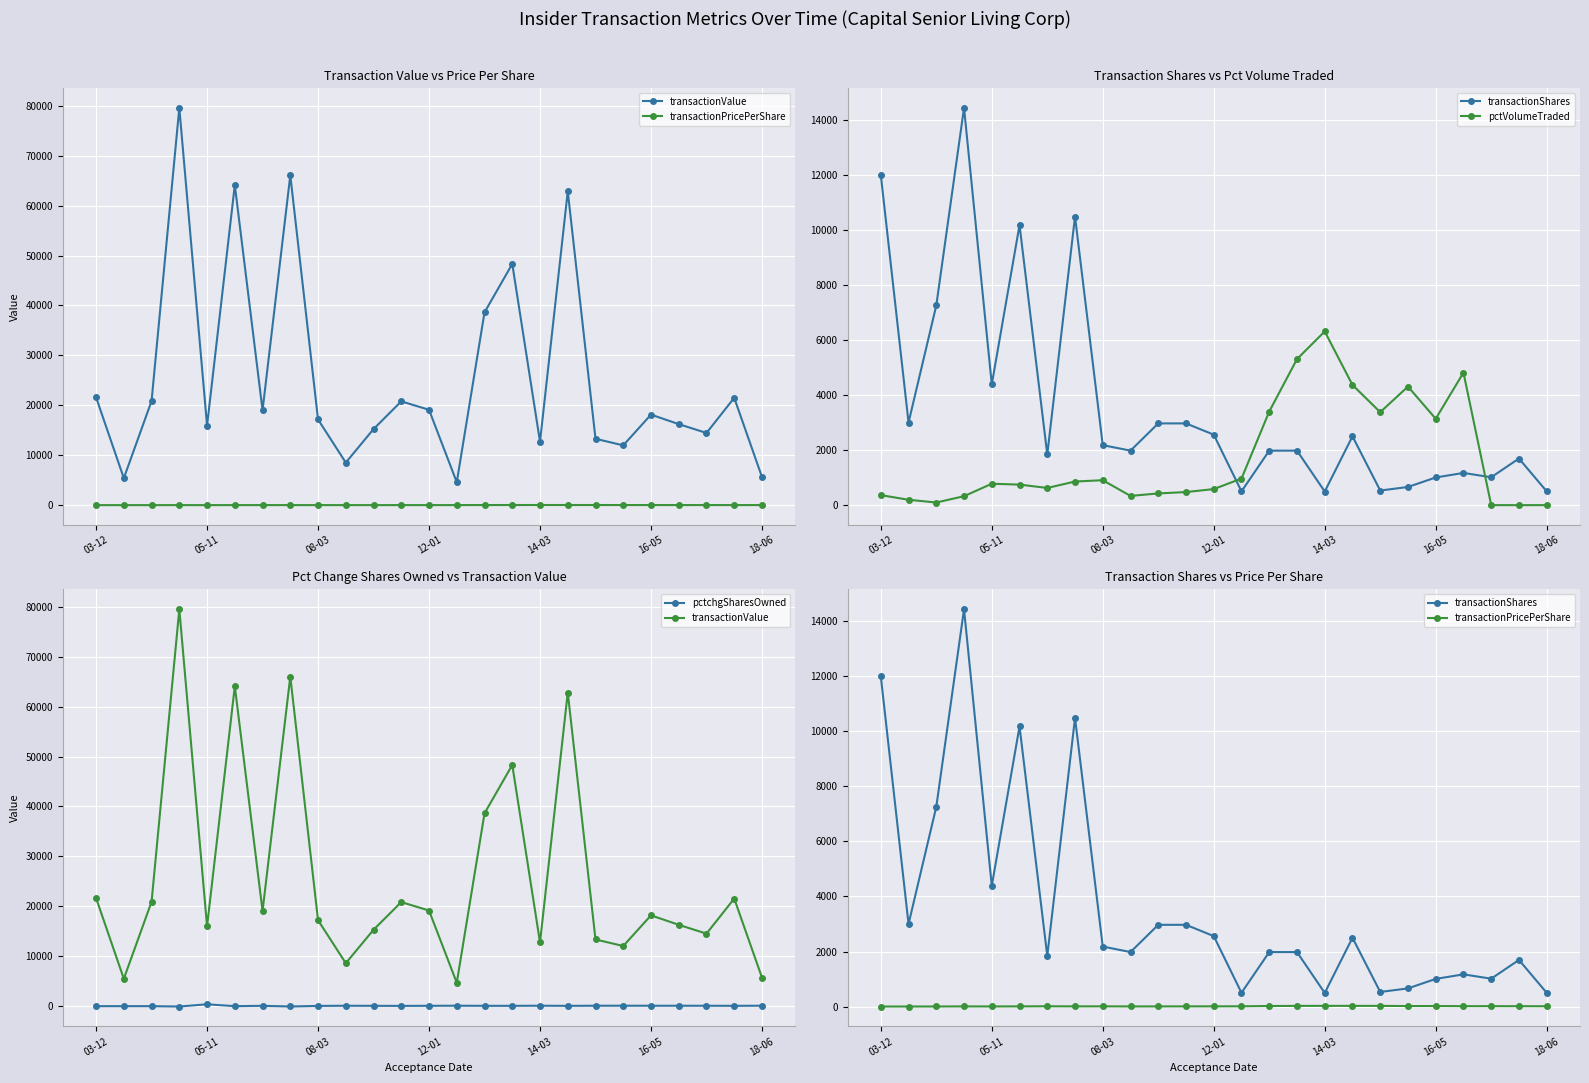

Does the chart display data point markers on the line(s)?

Yes